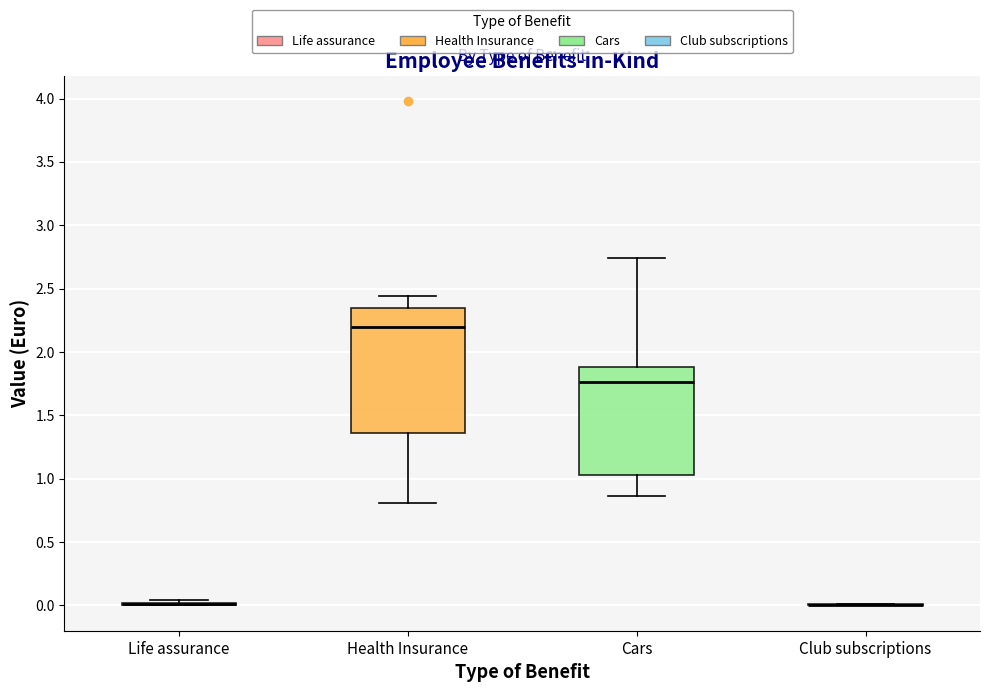

Reading left to right, transcribe this box plot: for each box, give where its median line is, the range the box spans, and where its two whiskers end, as read against the y-axis. The values are not printed on the chart, so give them approximately, as read against the axis.

Life assurance: box collapsed to a line at 0.00, whiskers 0.00 to 0.05
Health Insurance: median 2.20, box 1.35 to 2.35, whiskers 0.80 to 2.45
Cars: median 1.75, box 1.05 to 1.90, whiskers 0.85 to 2.75
Club subscriptions: box collapsed to a line at 0.00, whiskers 0.00 to 0.00